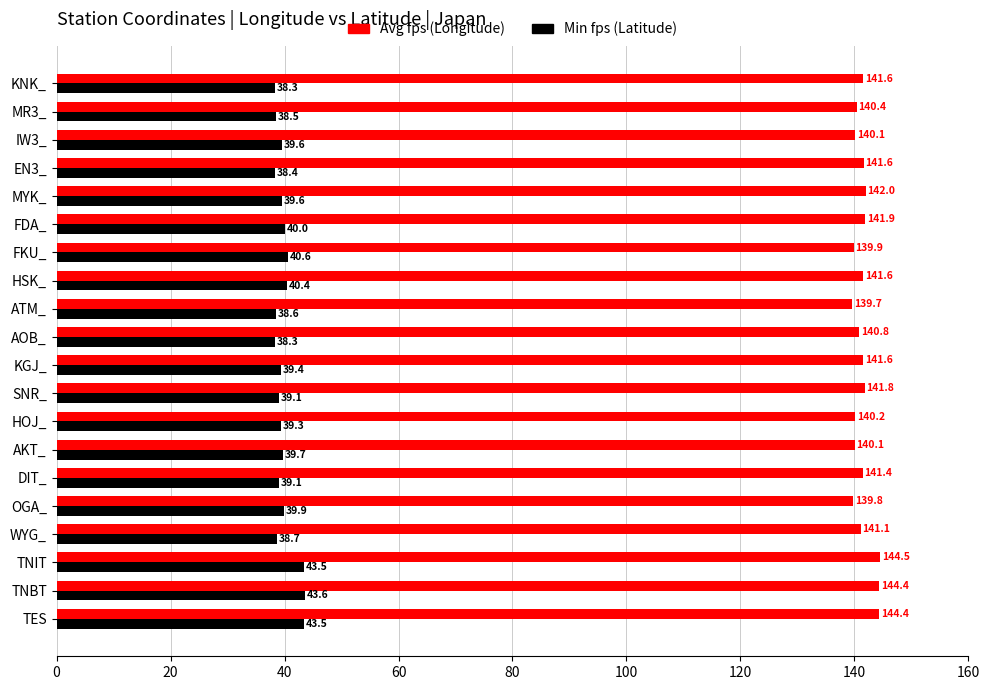

Rank the series by their maximum value, from highest to lowest.

Avg fps (Longitude), Min fps (Latitude)